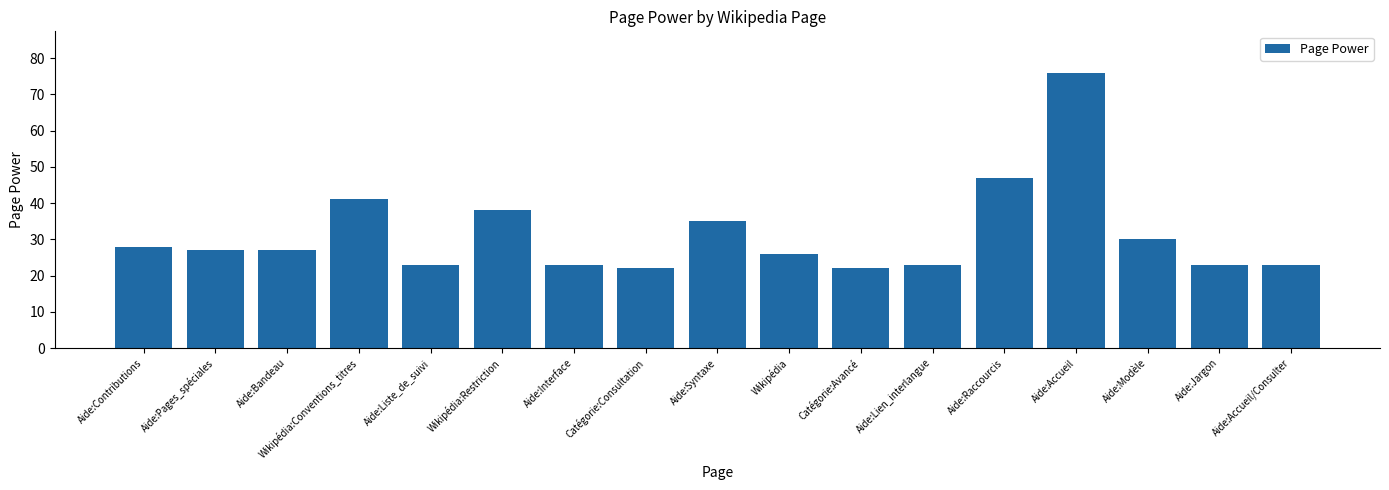

What is the label of the 3rd bar from the left?

Aide:Bandeau